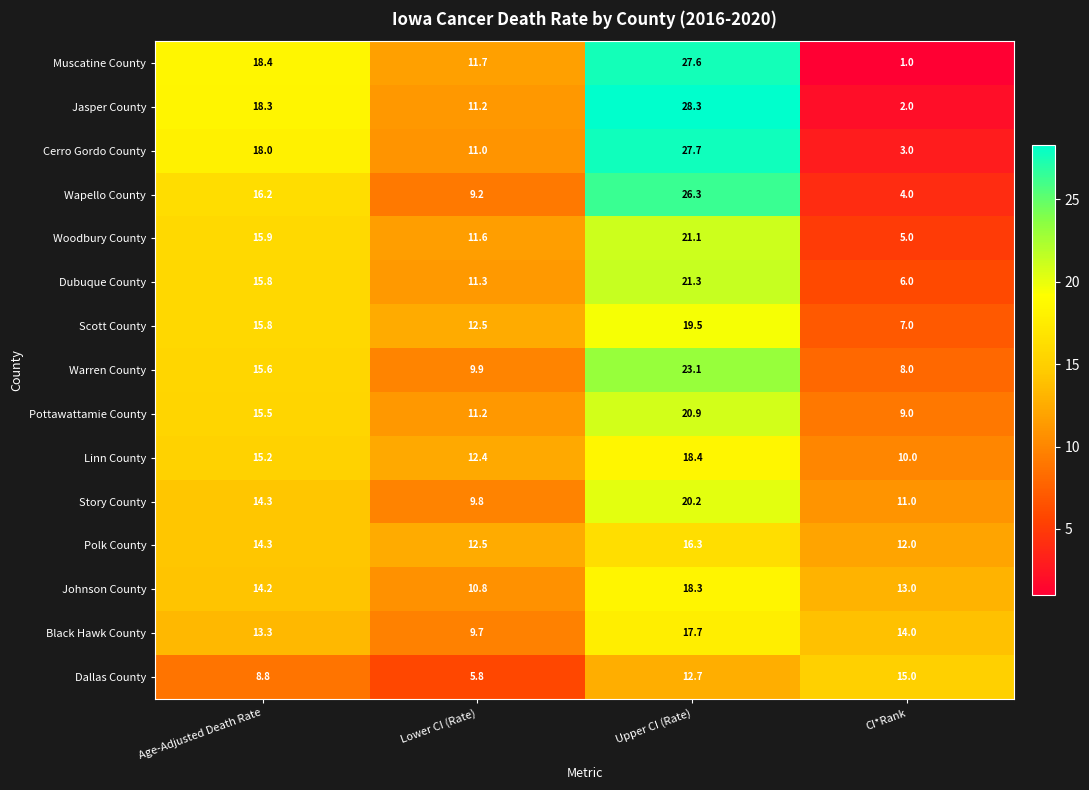

List the labels in order of Dubuque County value, smallest first.

CI*Rank, Lower CI (Rate), Age-Adjusted Death Rate, Upper CI (Rate)